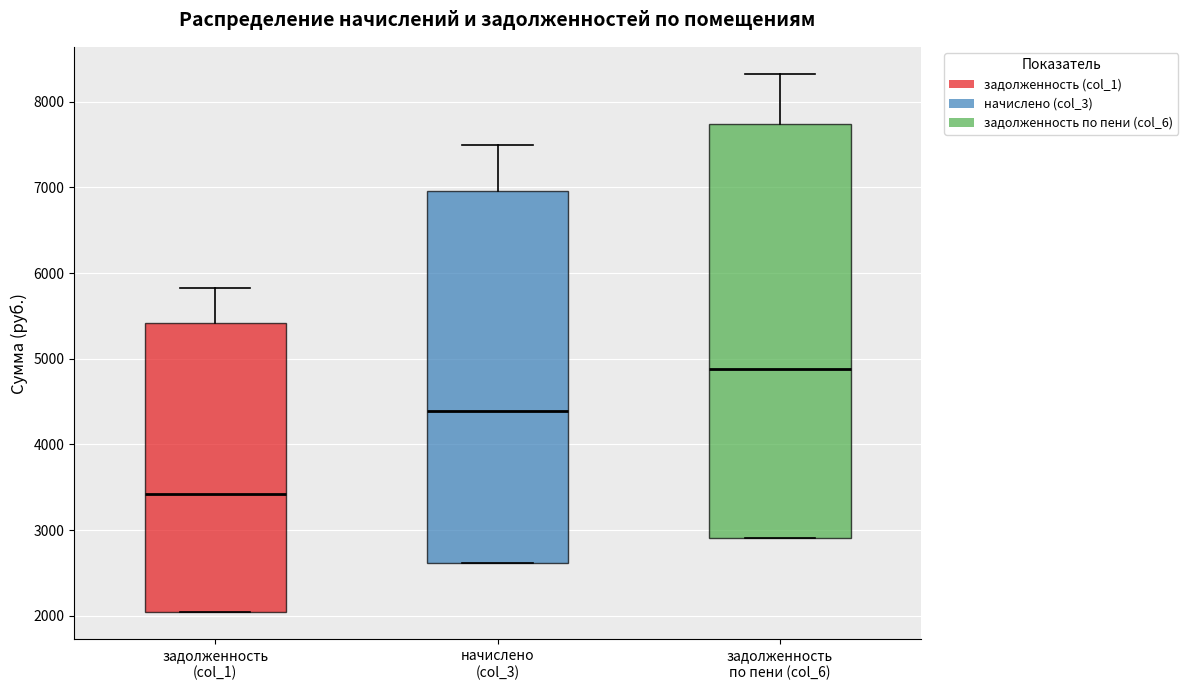

Which box's median line is the highest?

задолженность по пени (col_6)